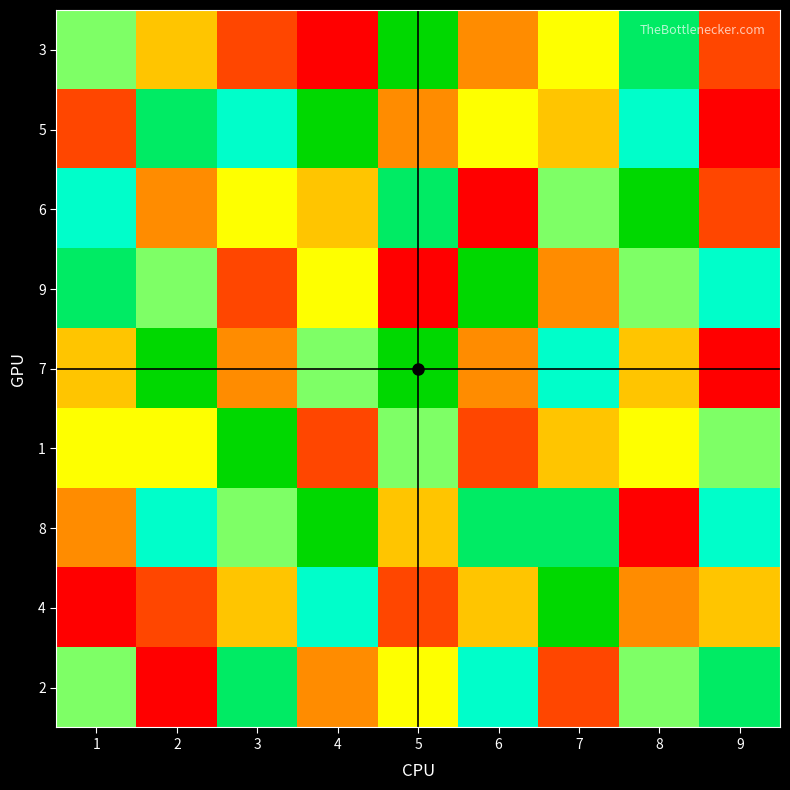

Reading right to left, what are all the values shown in this chart?

3: 9=2	8=8	7=5	6=3	5=9	4=1	3=2	2=4	1=6
5: 9=1	8=7	7=4	6=5	5=3	4=9	3=7	2=8	1=2
6: 9=2	8=9	7=6	6=1	5=8	4=4	3=5	2=3	1=7
9: 9=7	8=6	7=3	6=9	5=1	4=5	3=2	2=6	1=8
7: 9=1	8=4	7=7	6=3	5=9	4=6	3=3	2=9	1=4
1: 9=6	8=5	7=4	6=2	5=6	4=2	3=9	2=5	1=5
8: 9=7	8=1	7=8	6=8	5=4	4=9	3=6	2=7	1=3
4: 9=4	8=3	7=9	6=4	5=2	4=7	3=4	2=2	1=1
2: 9=8	8=6	7=2	6=7	5=5	4=3	3=8	2=1	1=6